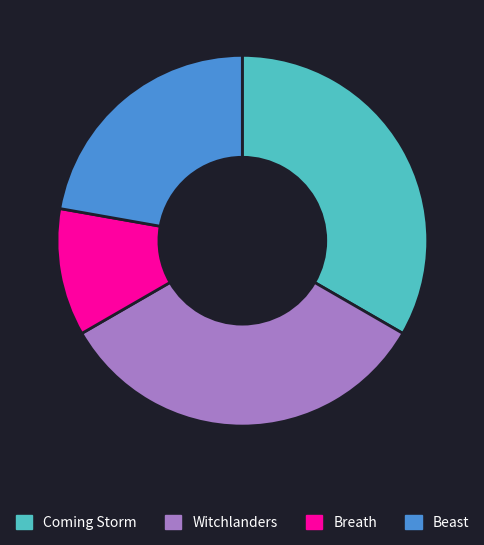

Which slice is the smallest?

Breath